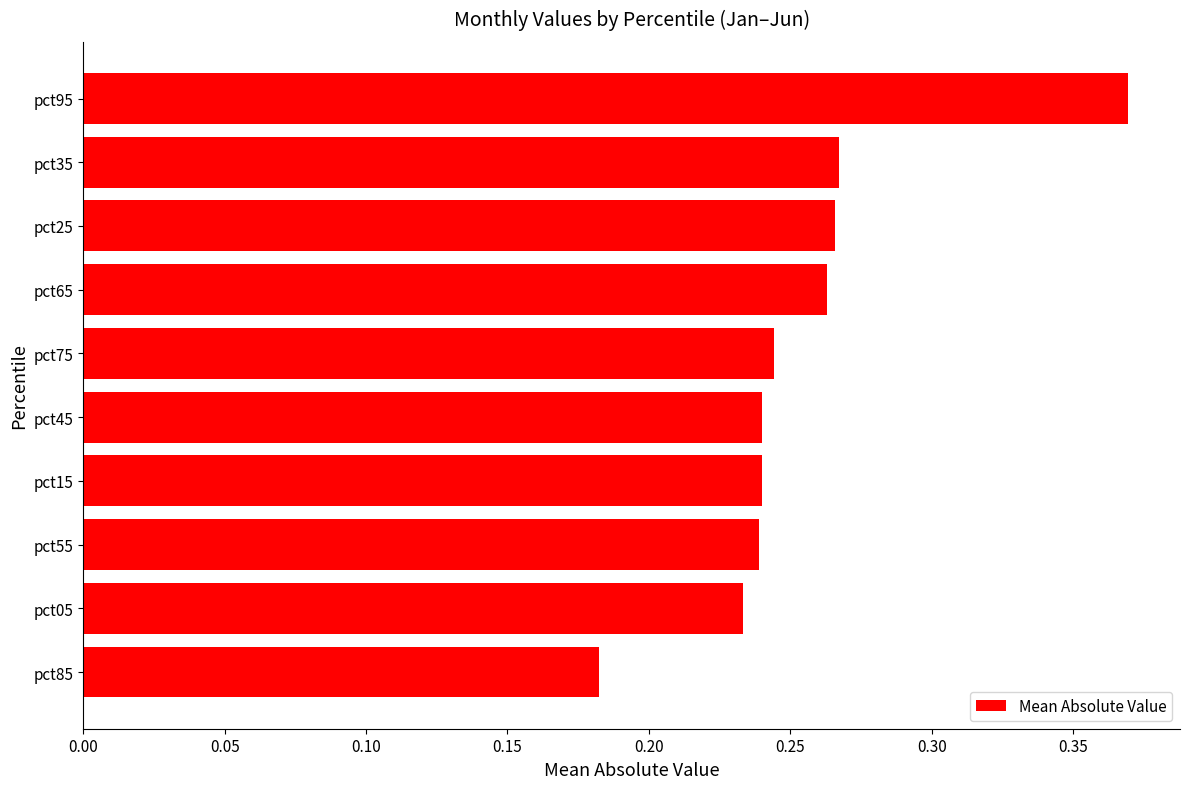

Which category has the highest value across all series?

pct95